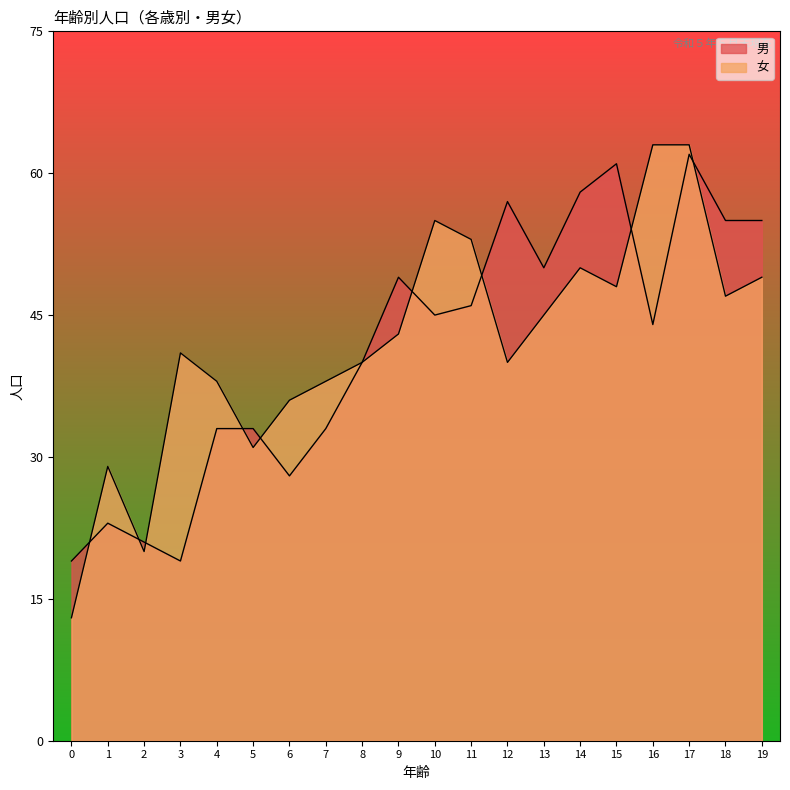

What is the average value of the 女 series?

42